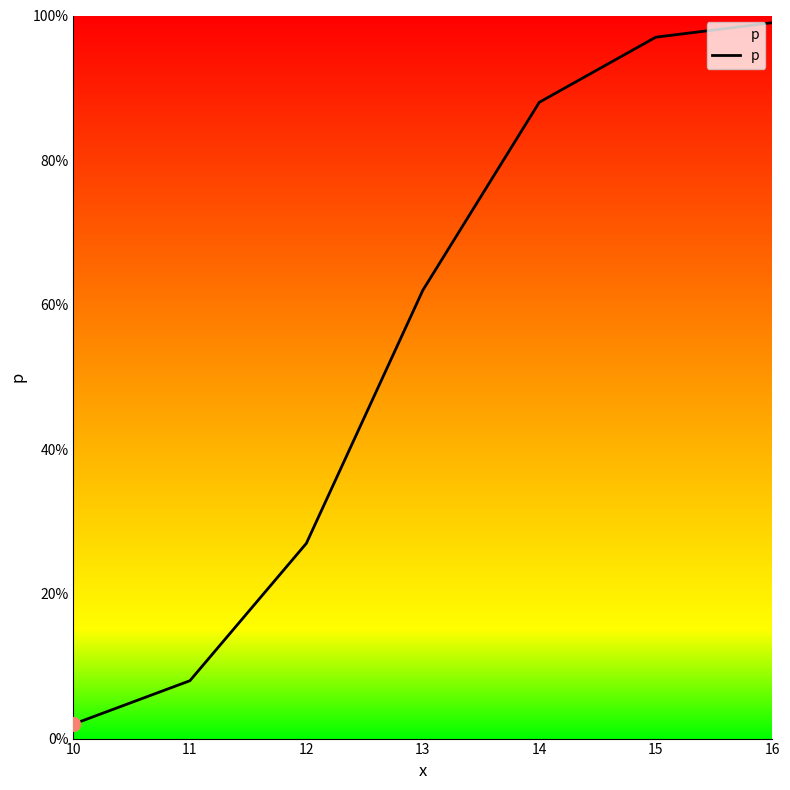

List the labels in order of value, smallest first.

10, 11, 12, 13, 14, 15, 16